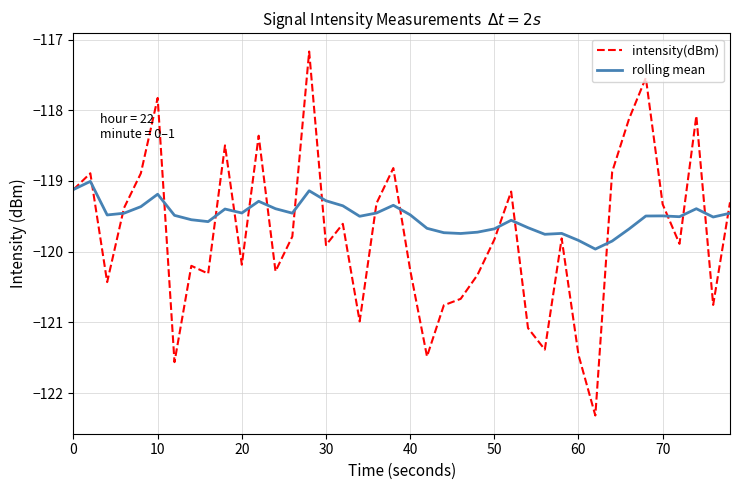

What is the smallest value displayed?

-122.3